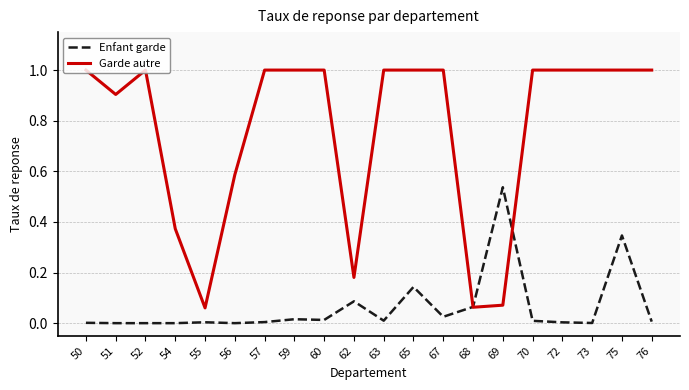

Which series has the widest spread of values?

Garde autre